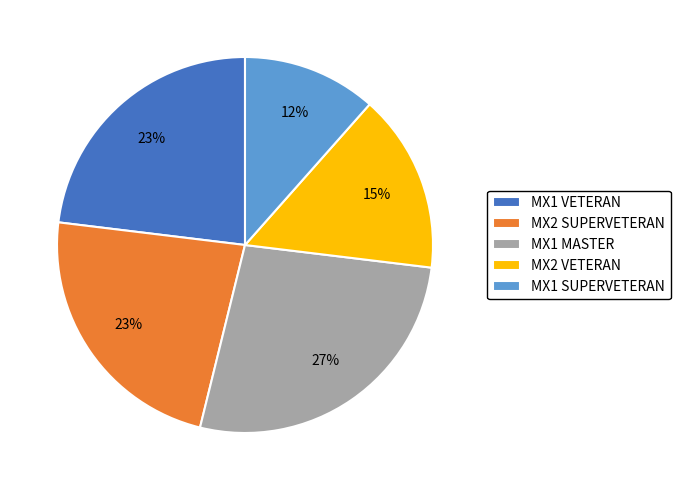

Is it true that MX2 SUPERVETERAN is 15% of the pie?

False